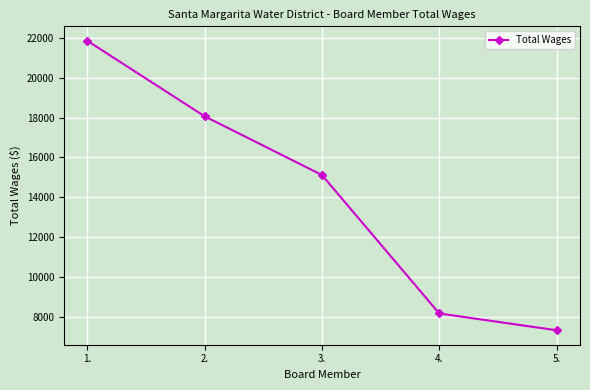

At which label does the data first exceed 15120?

1.